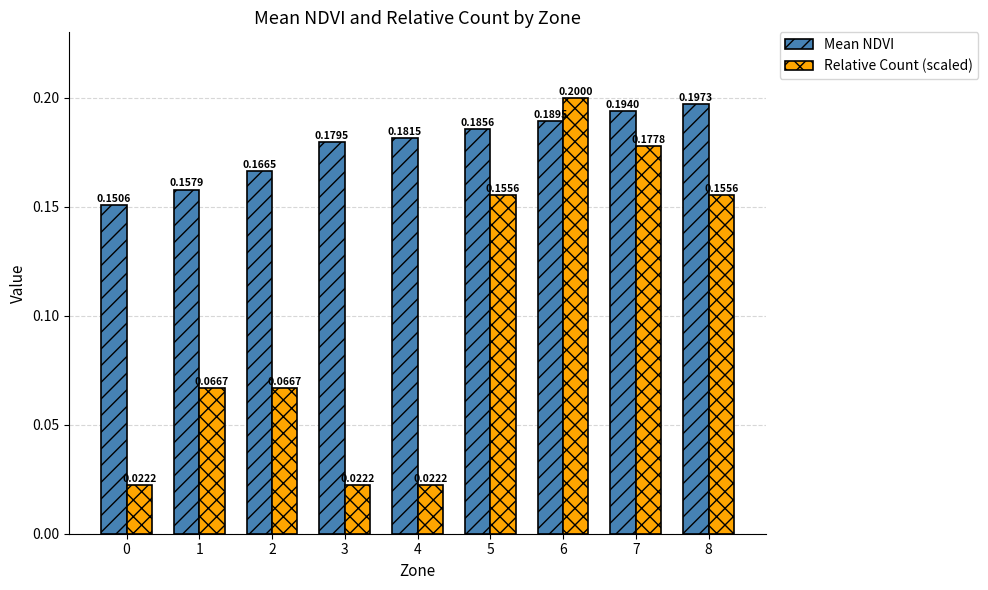

Rank the series by their average value, from highest to lowest.

Mean NDVI, Relative Count (scaled)